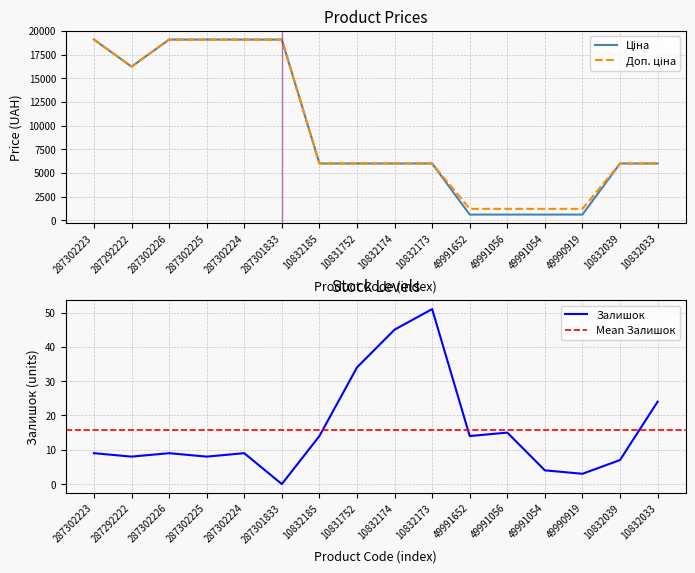

Reading left to right, list all the values displayed in this chart.

Ціна: 287302223=19076.9	287292222=16221.8	287302226=19076.9	287302225=19076.9	287302224=19076.9	287301833=19076.9	10832185=5996.8	10831752=5996.8	10832174=5996.8	10832173=5996.8	49991652=604.2	49991056=604.2	49991054=604.2	49990919=604.2	10832039=5996.8	10832033=5996.8
Доп. ціна: 287302223=19076.9	287292222=16221.8	287302226=19076.9	287302225=19076.9	287302224=19076.9	287301833=19076.9	10832185=5996.8	10831752=5996.8	10832174=5996.8	10832173=5996.8	49991652=1208.0	49991056=1208.0	49991054=1208.0	49990919=1208.0	10832039=5996.8	10832033=5996.8
Залишок: 287302223=9.0	287292222=8.0	287302226=9.0	287302225=8.0	287302224=9.0	287301833=0.0	10832185=14.0	10831752=34.0	10832174=45.0	10832173=51.0	49991652=14.0	49991056=15.0	49991054=4.0	49990919=3.0	10832039=7.0	10832033=24.0